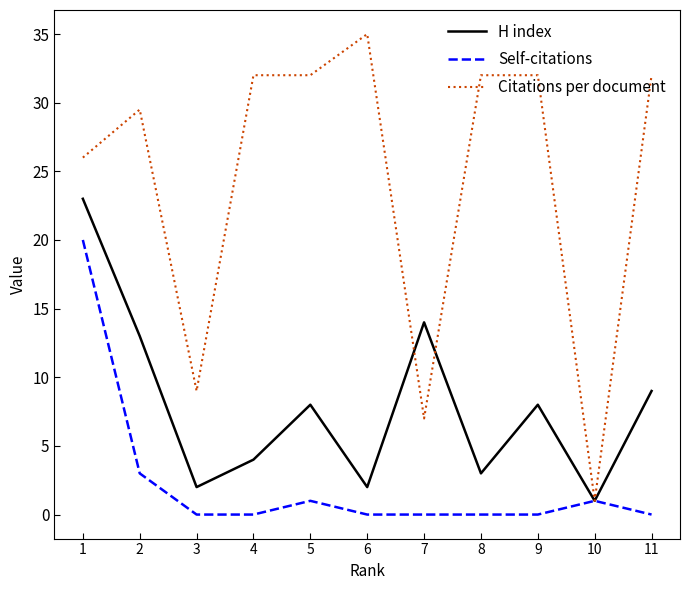

What is the sum of the Citations per document values at 3 and 1?

35.0